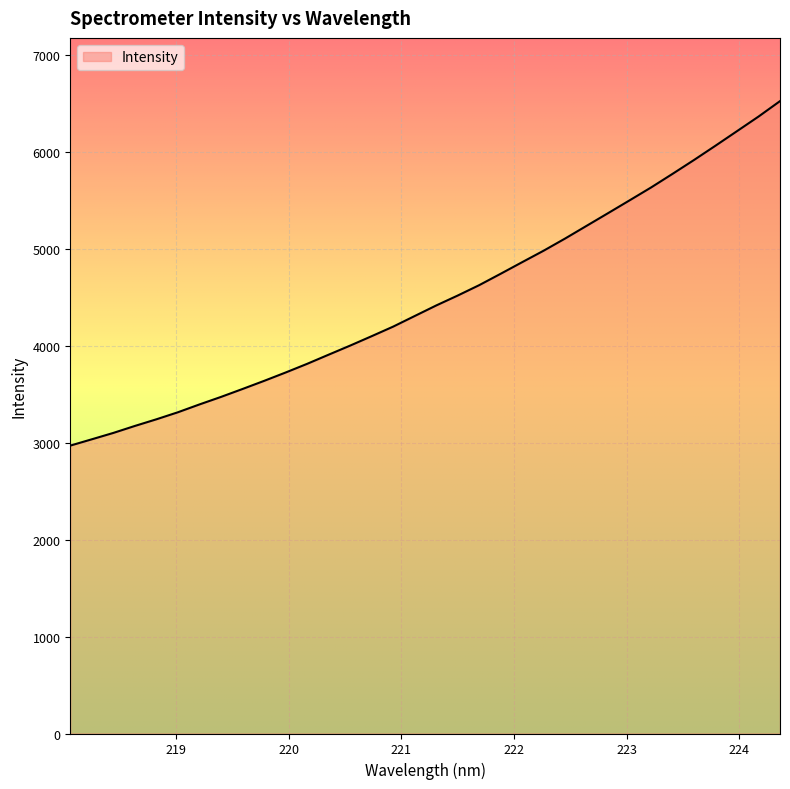

What is the difference between the maximum and minimum values?

3555.8